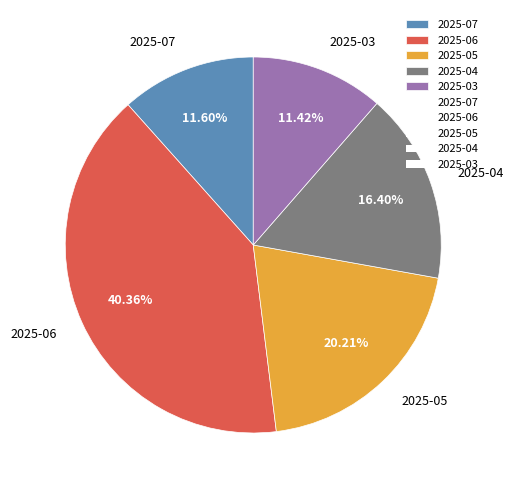

Between 2025-07 and 2025-05, which is larger?

2025-05